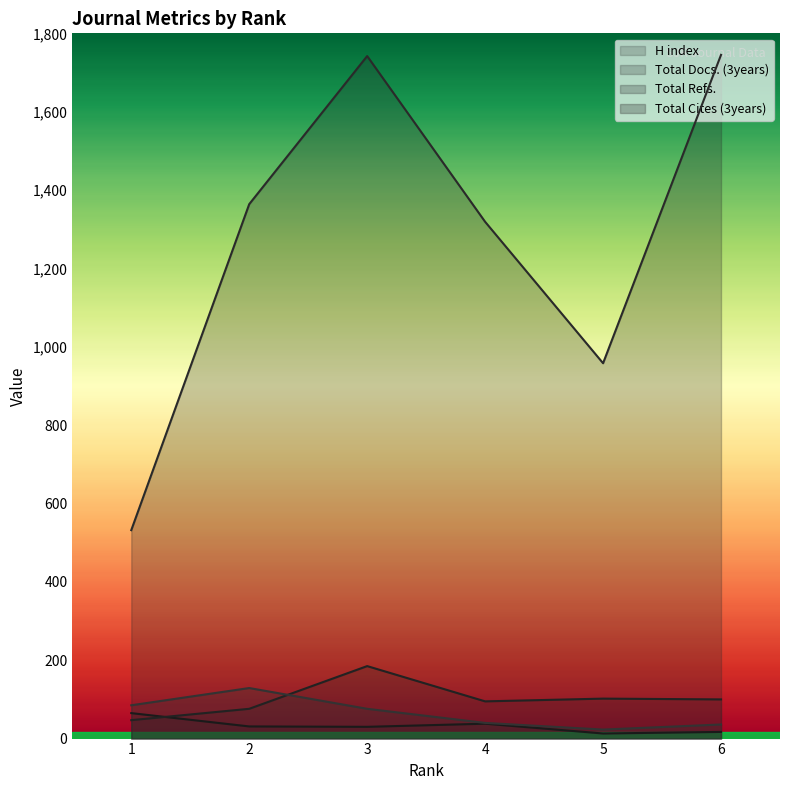

Read the Total Refs. value at 1, to the nearest 10.

530